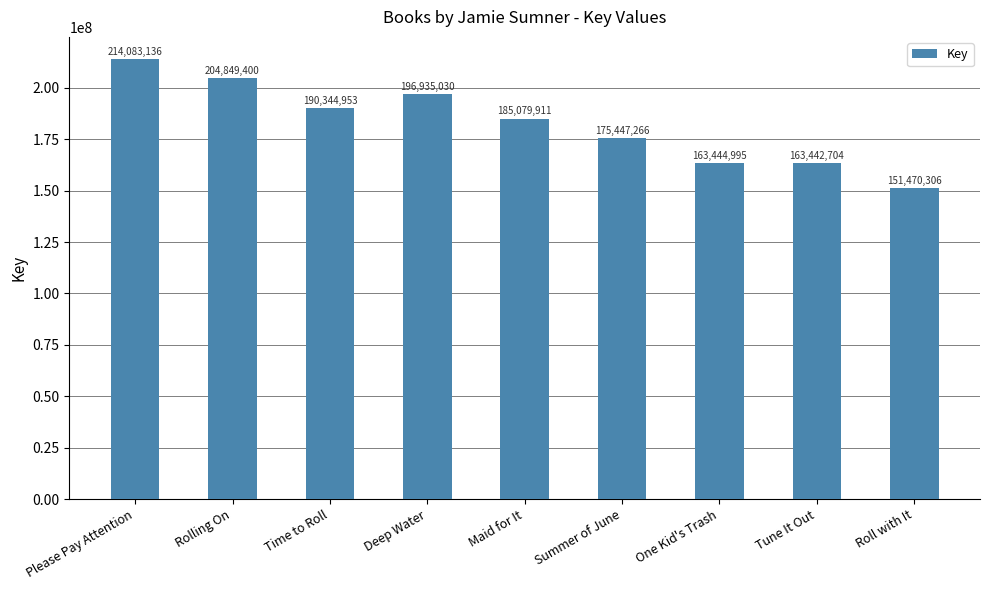

What is the minimum value shown in the chart?

151470306